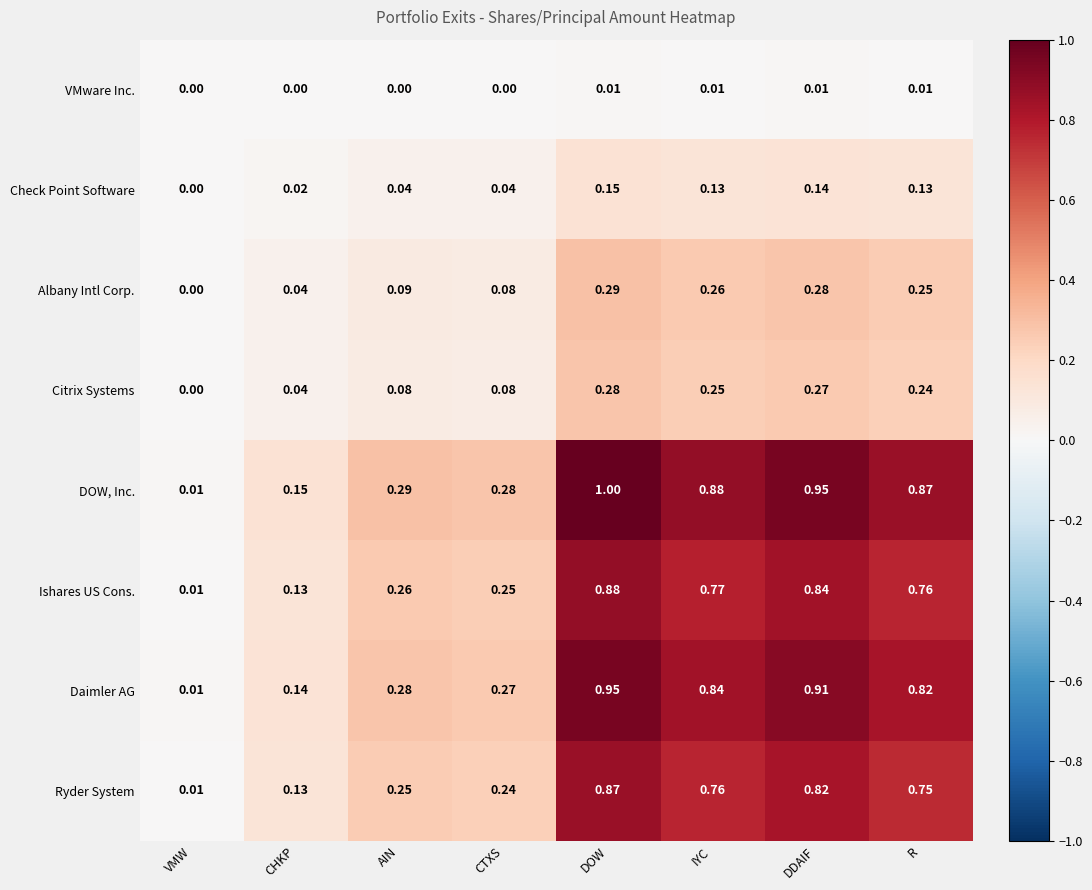

Where is Daimler AG nearest to the value 0?

VMW